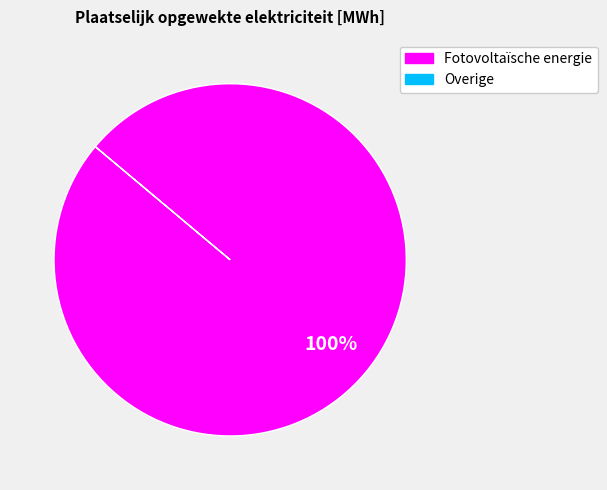

Count the number of slices in the pie.

1